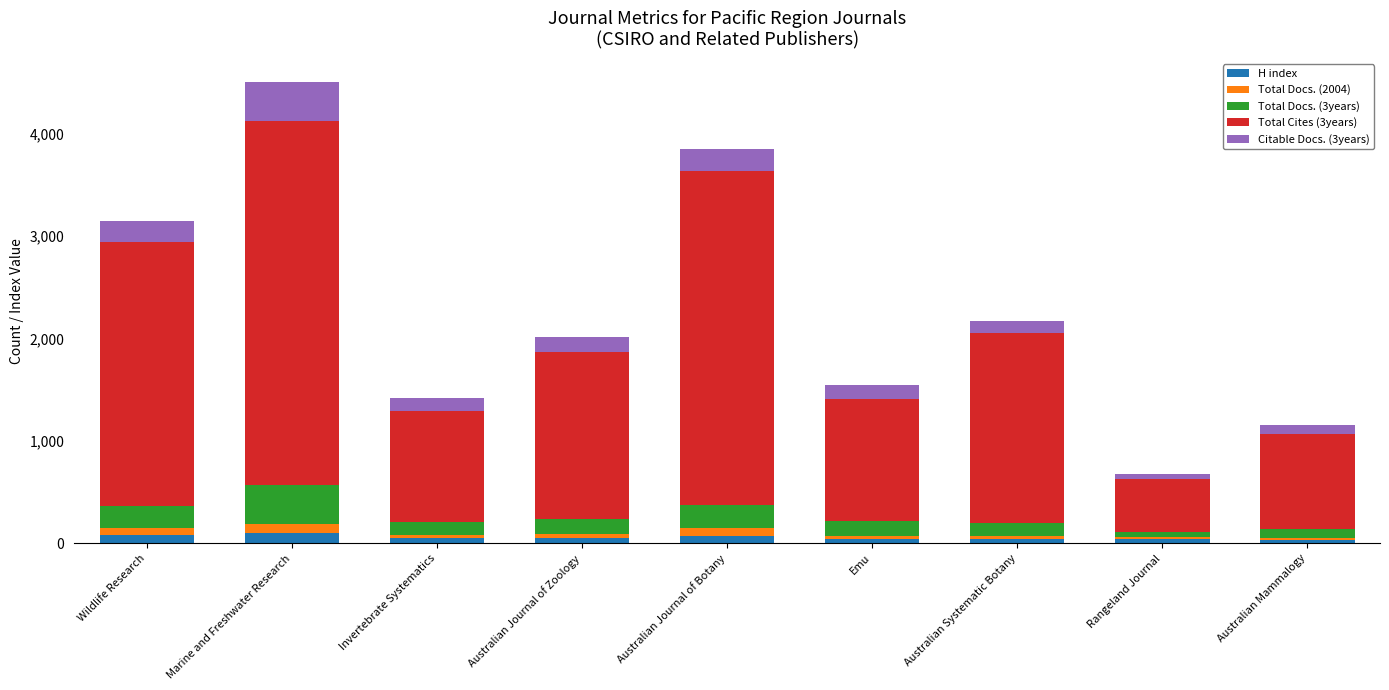

What is the highest value of the H index series?

101